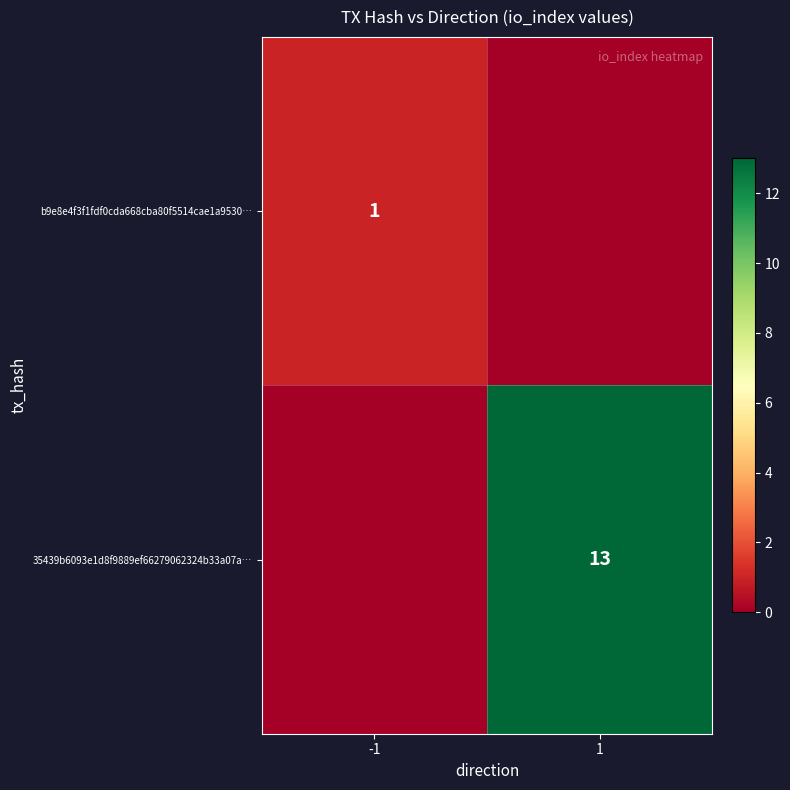

True or false: 35439b6093e1d8f9889ef66279062324b33a07a… has a value of 9 at 1.

False